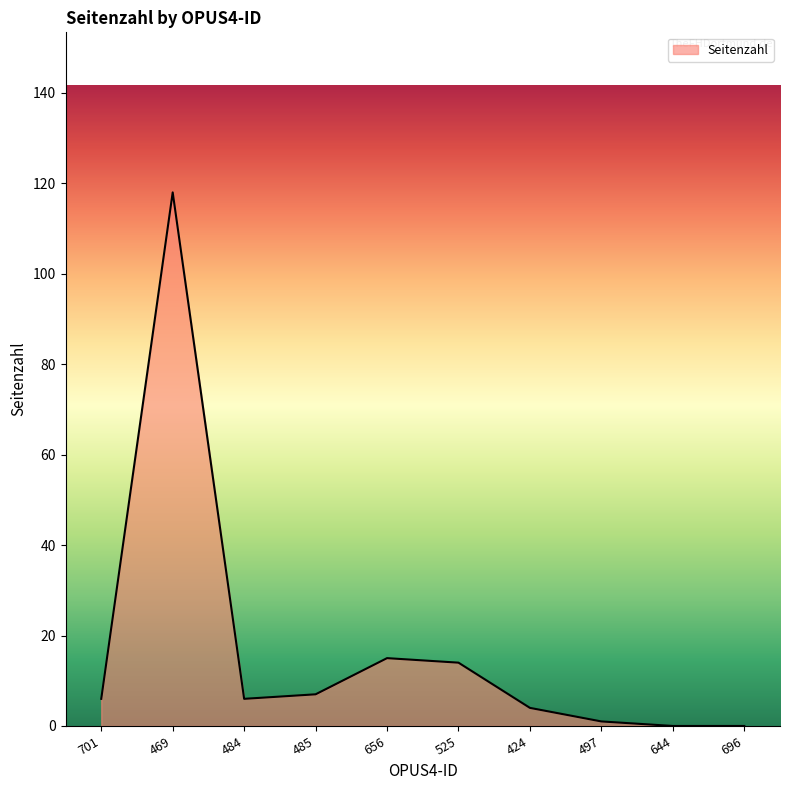

Approximately how many times larger is the value at 497 compared to 701?

0.2